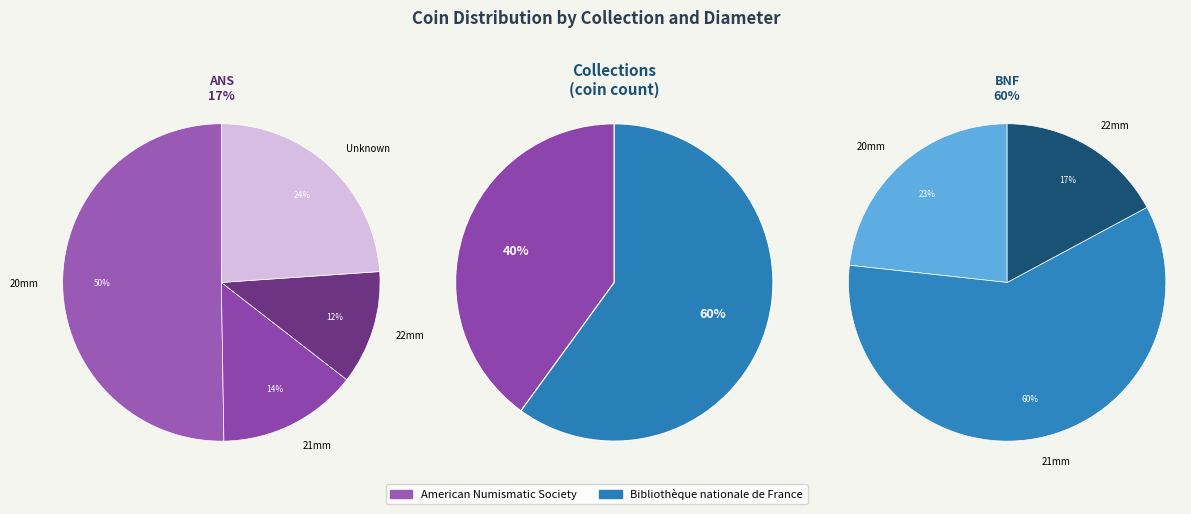

Does any single category account for the majority?

Yes